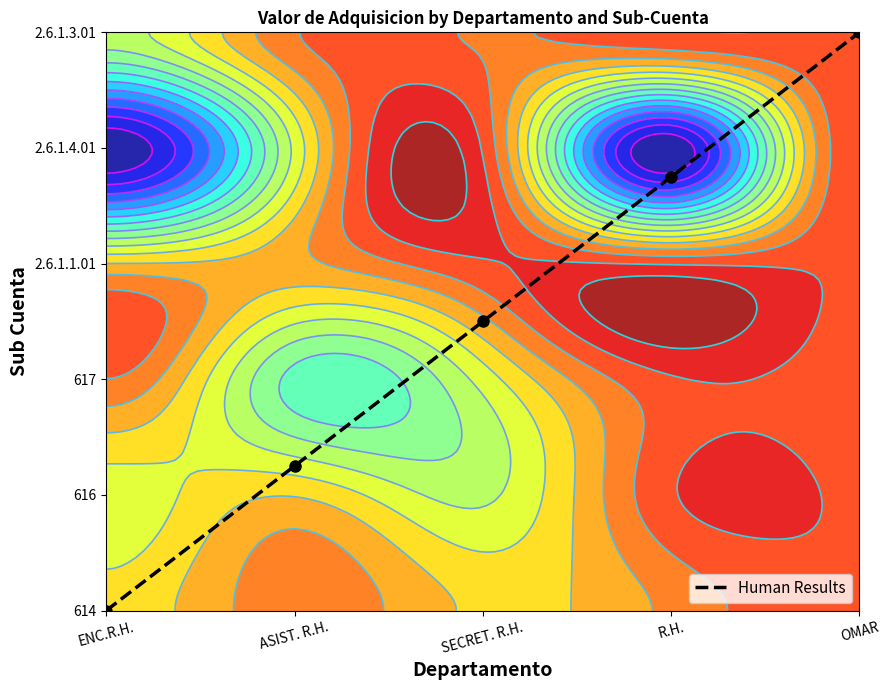

Where does the data first go above 2?

SECRET. R.H.